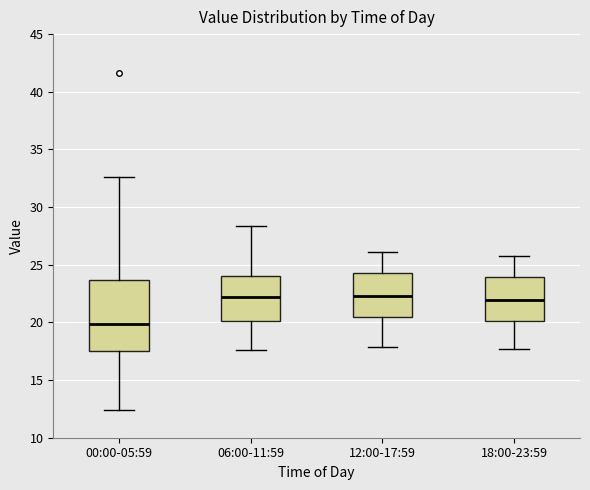

Comparing the boxes themselves (not the whiskers), which one is the tallest?

00:00-05:59